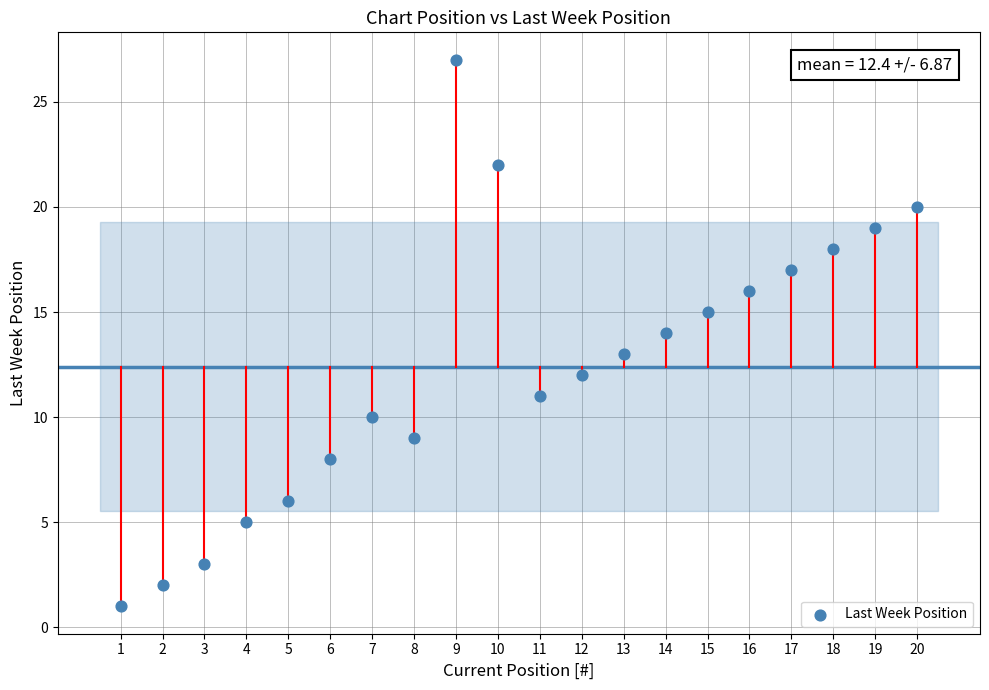

What is the range of X values (max minus min)?

19